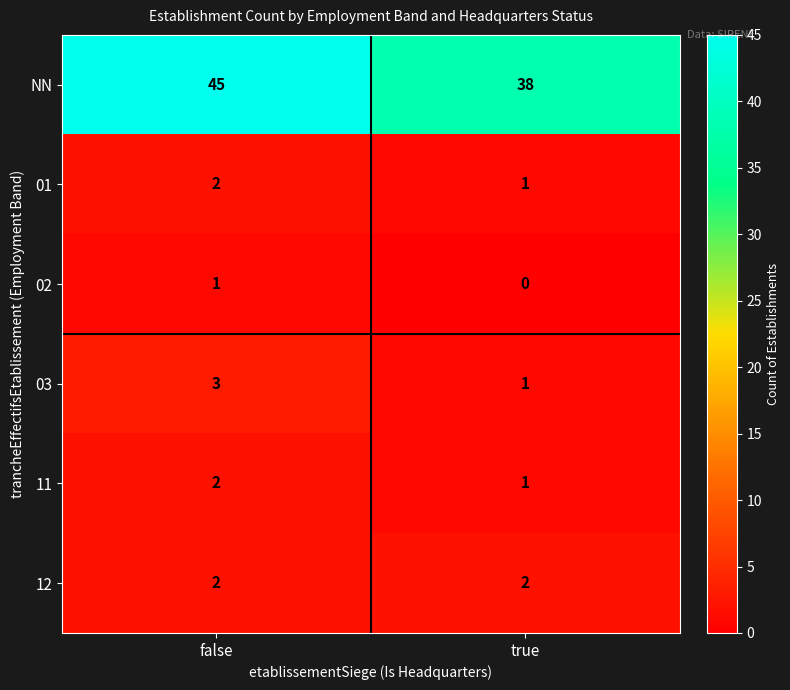

Which series has the widest spread of values?

NN